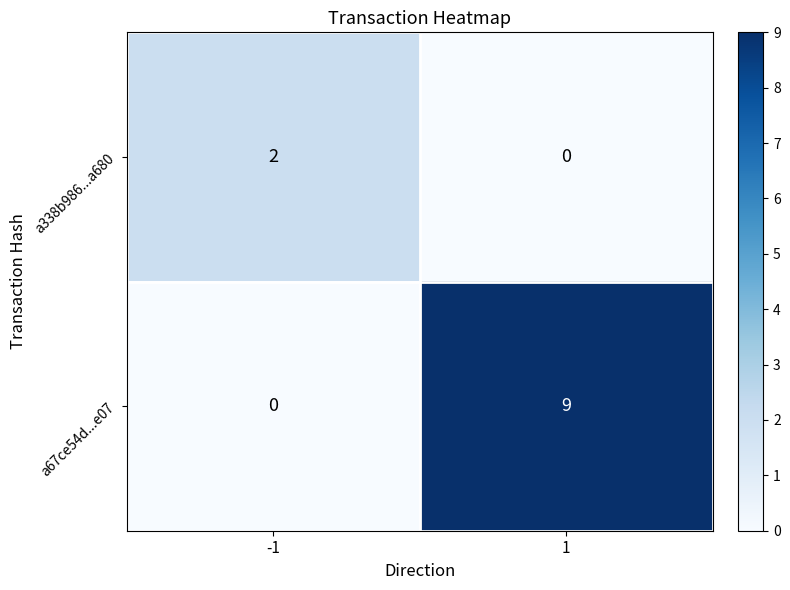

What is the total value across all series at 1?

9